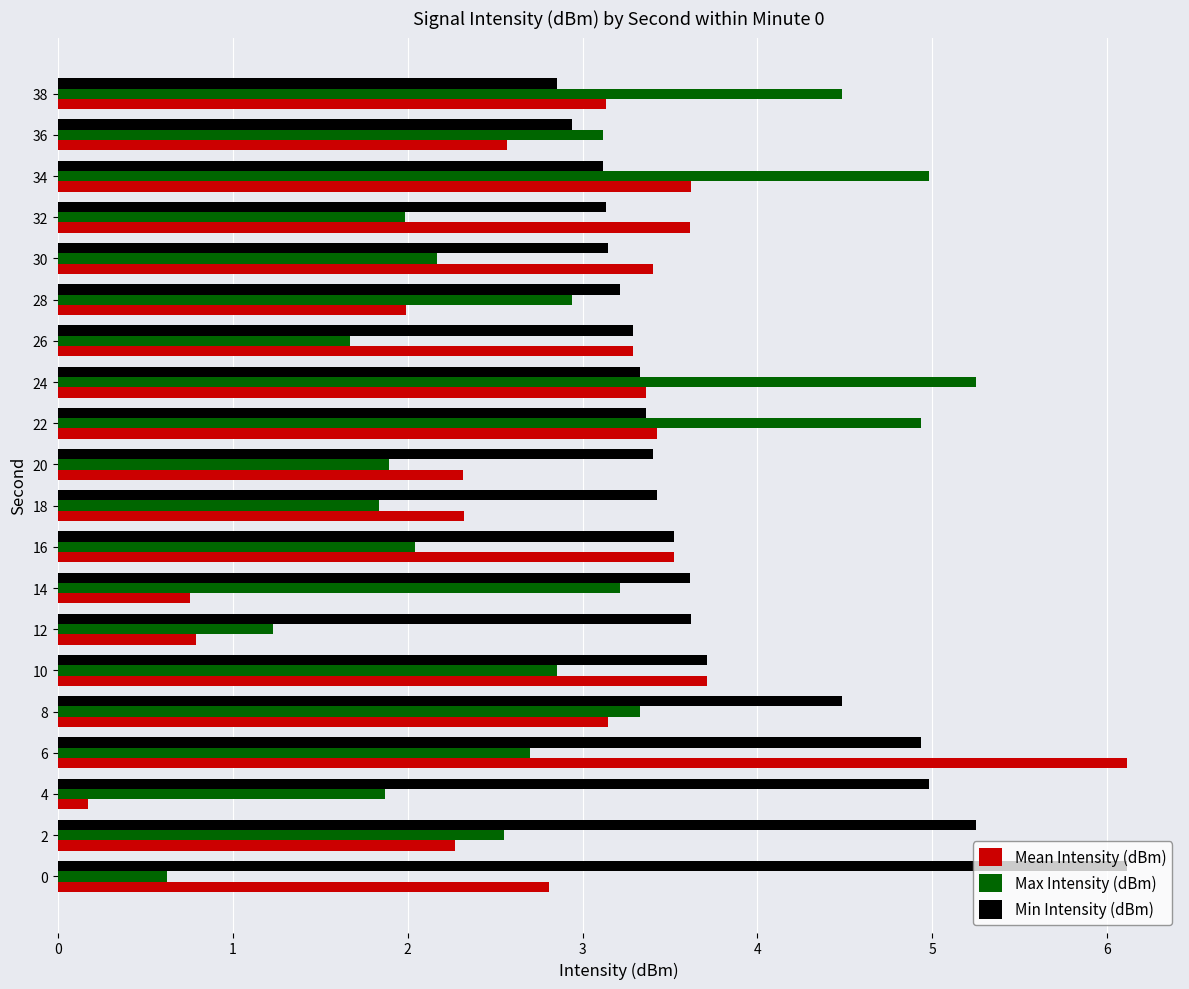

Between 20 and 36, which series saw the biggest shift?

Max Intensity (dBm)